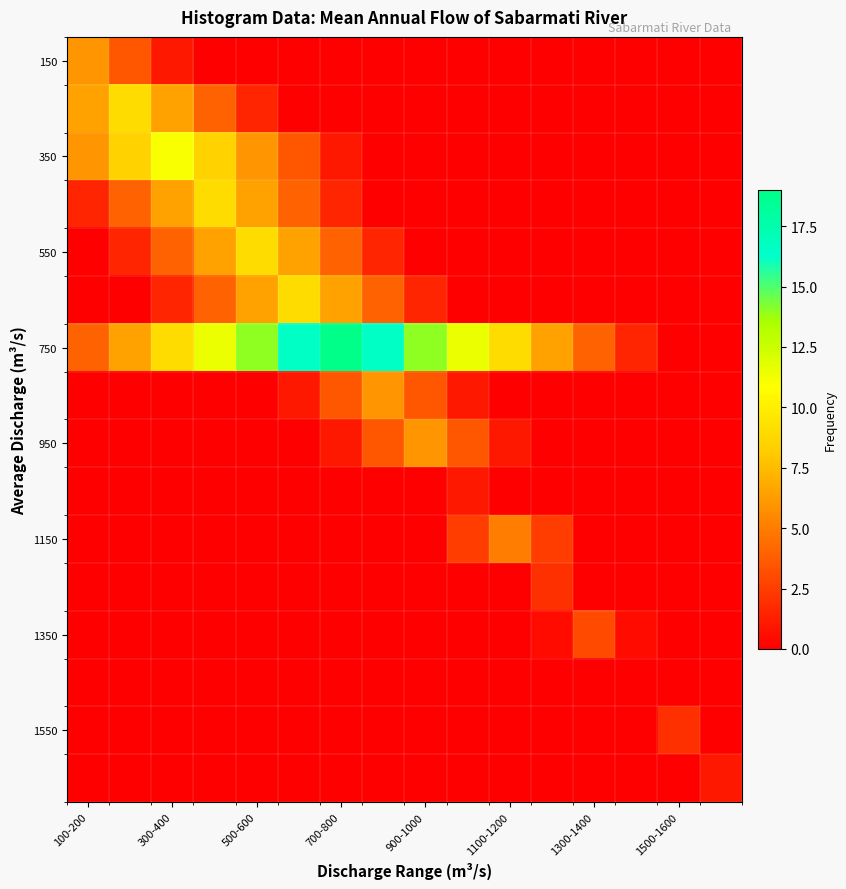

How many categories are shown in the chart?

16